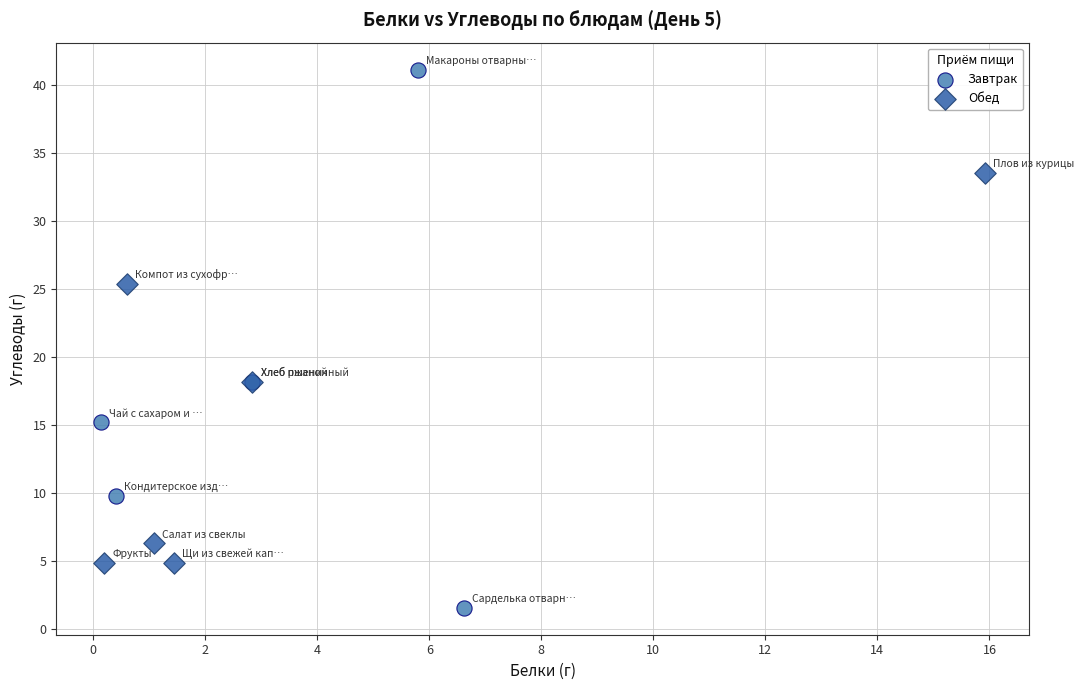

Which series reaches the minimum Y coordinate?

Завтрак